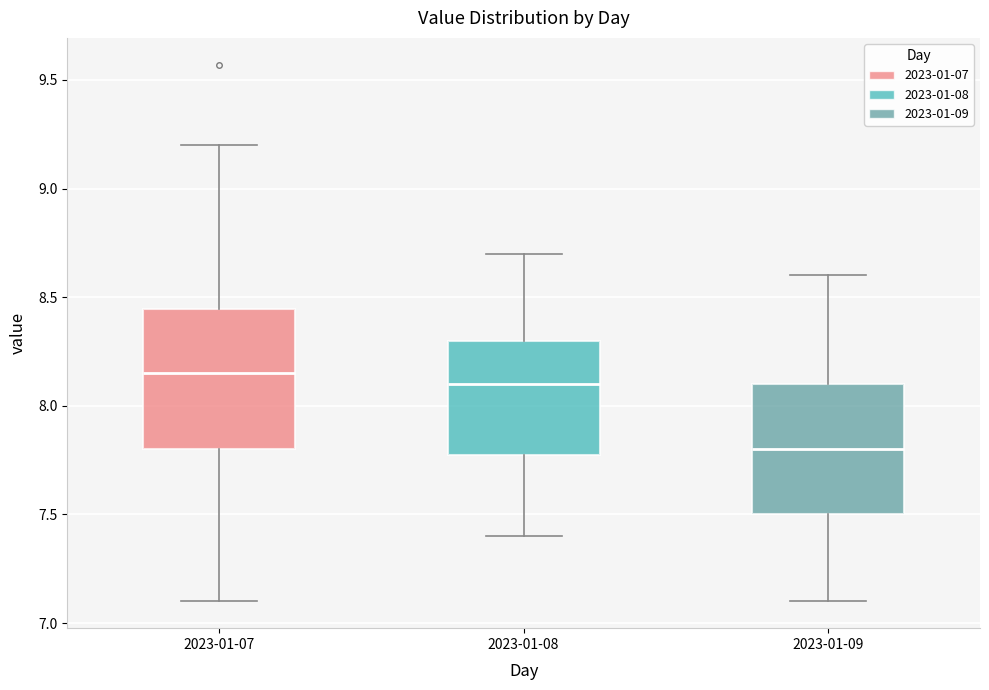

Which box has the lowest median line?

2023-01-09